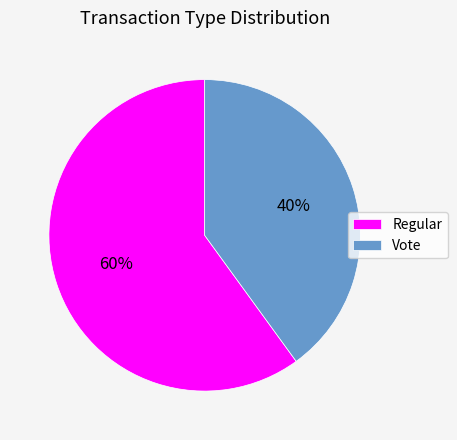

Which slice is the largest?

Regular